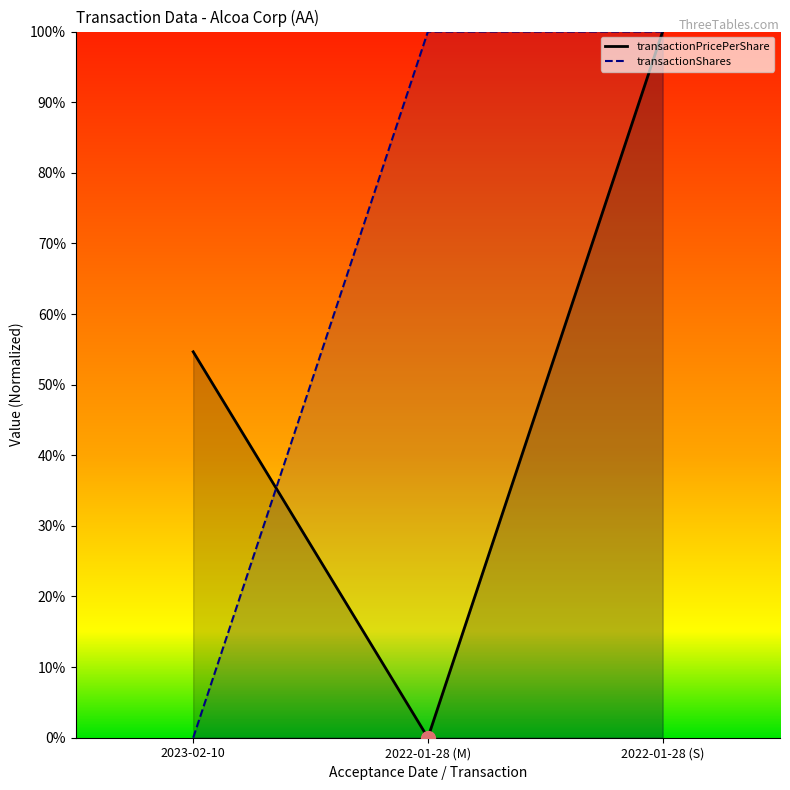

Which category has the lowest value across all series?

2022-01-28 (M)